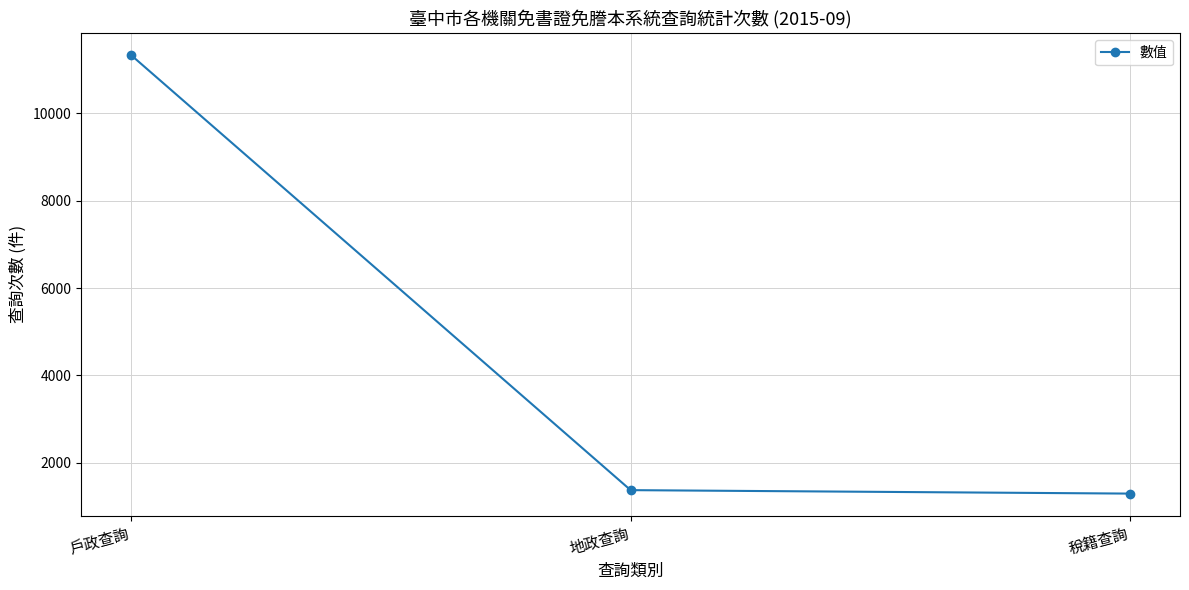

How many data points are less than 1378?

1